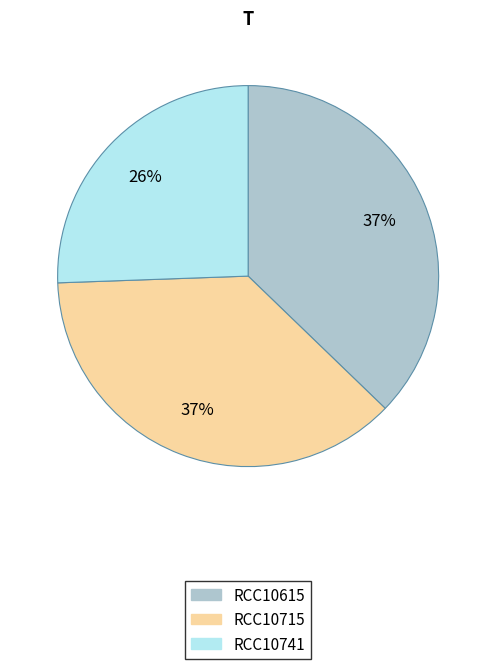

Between RCC10615 and RCC10741, which is larger?

RCC10615